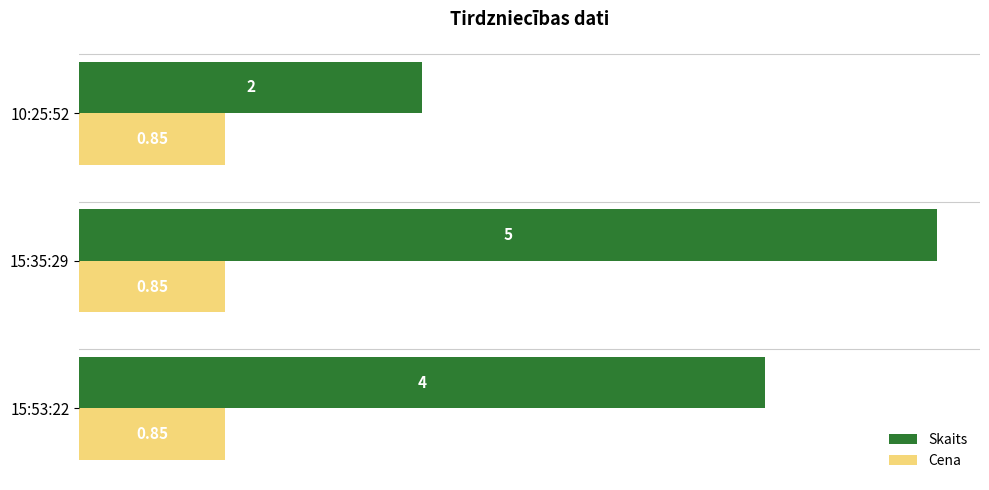

What is the average value of the Skaits series?

3.7